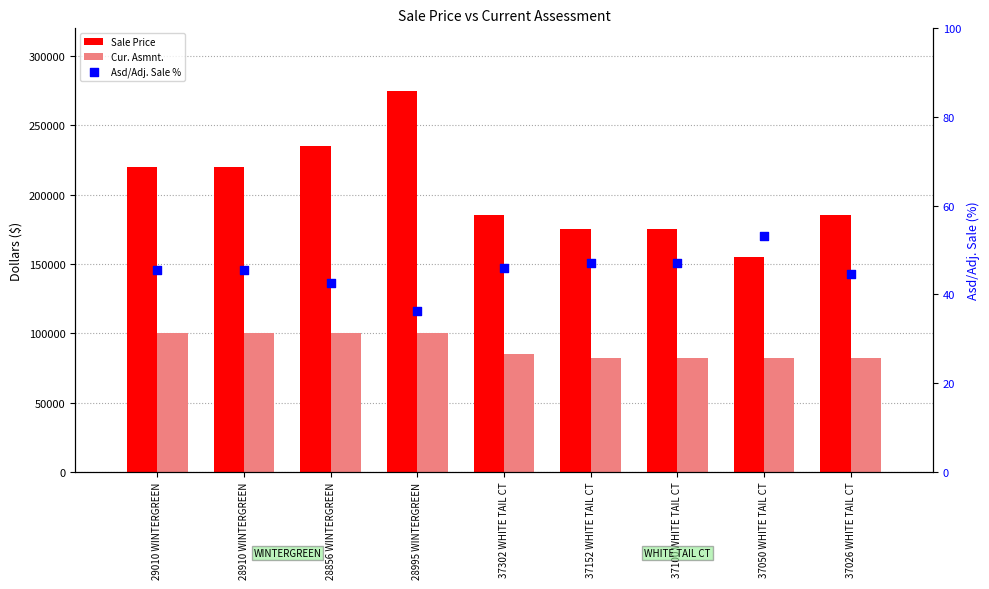

Is the value of Cur. Asmnt. at 37100 WHITE TAIL CT greater than the value of Sale Price at 28995 WINTERGREEN?

No